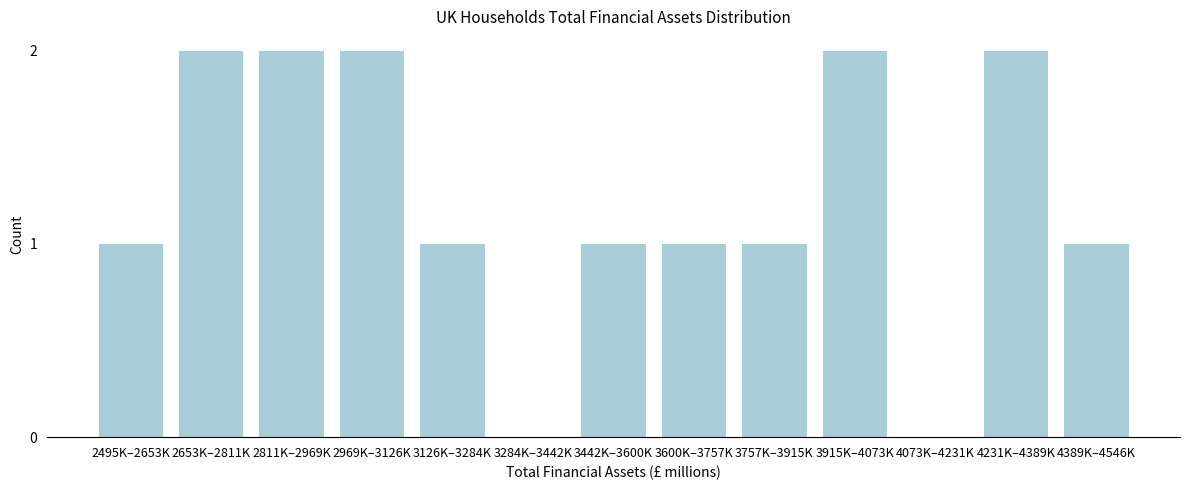

Reading right to left, extract all data points from this chart.

4389K–4546K=1	4231K–4389K=2	4073K–4231K=0	3915K–4073K=2	3757K–3915K=1	3600K–3757K=1	3442K–3600K=1	3284K–3442K=0	3126K–3284K=1	2969K–3126K=2	2811K–2969K=2	2653K–2811K=2	2495K–2653K=1